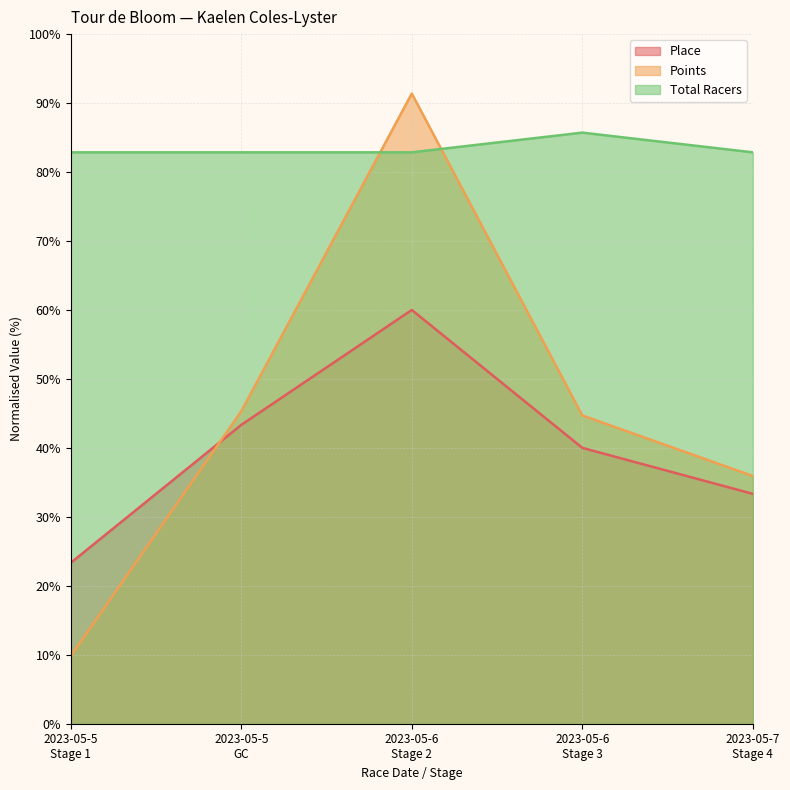

At which category is the sum across all series the highest?

2023-05-6
Stage 2